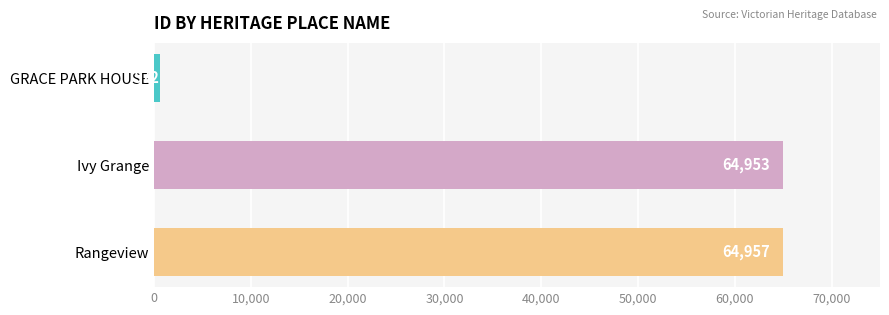

Which has a higher value, Rangeview or Ivy Grange?

Rangeview